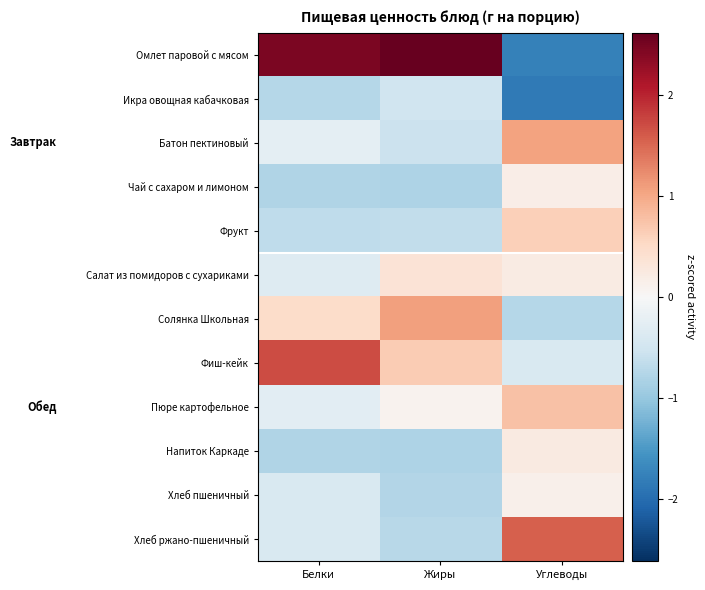

At how many categories does at least one series exceed 0?

3